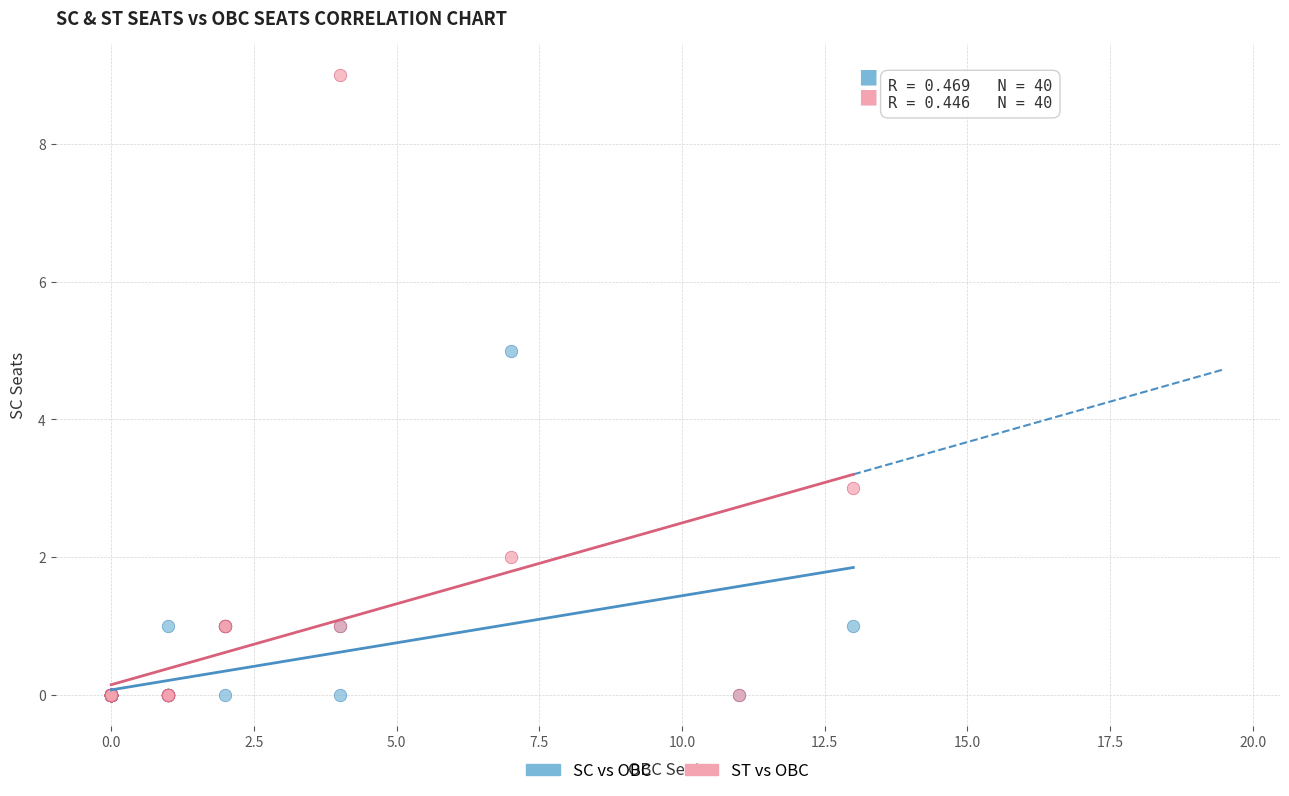

What are all the series names shown in the legend?

SC vs OBC, ST vs OBC